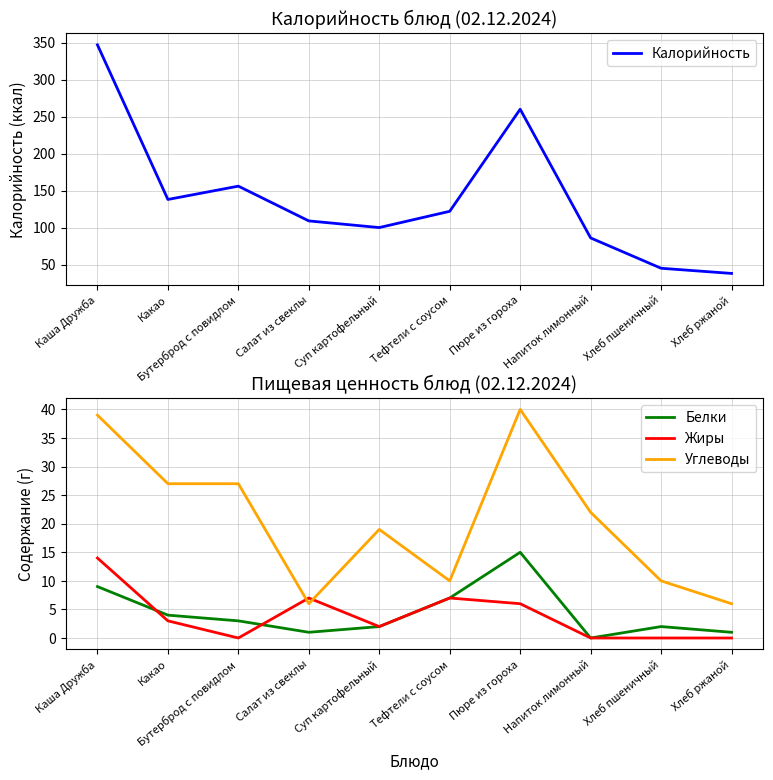

Between Салат из свеклы and Суп картофельный, which is larger?

Салат из свеклы